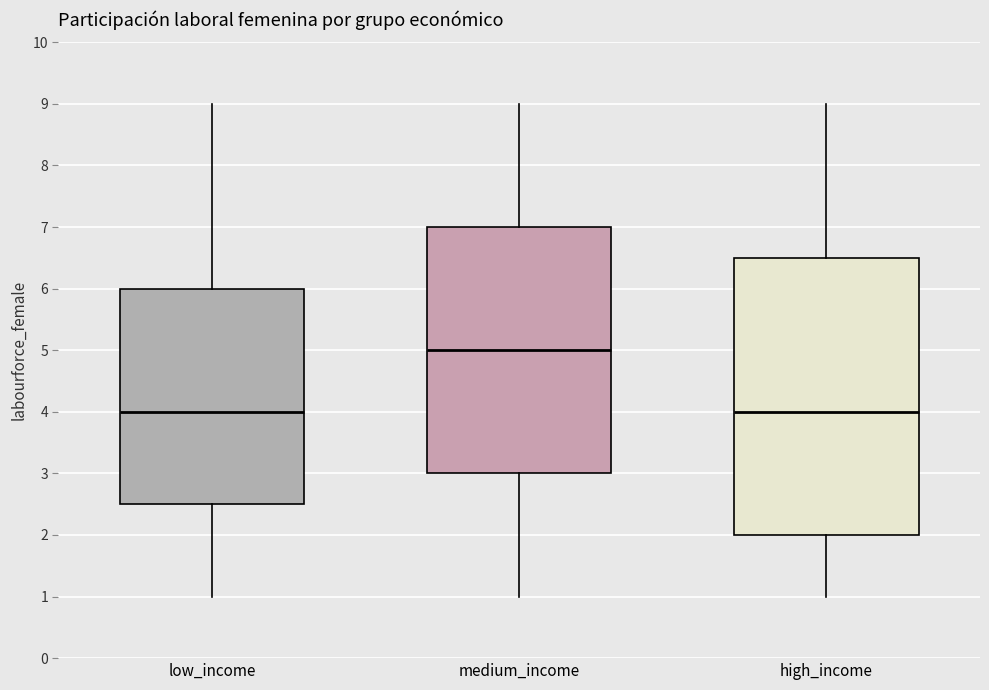

Reading left to right, read every box against the y-axis: the position of its median line, the range the box covers, and the ends of its whiskers. The values are not printed on the chart, so give them approximately, as read against the axis.

low_income: median 4.0, box 2.5 to 6.0, whiskers 1.0 to 9.0
medium_income: median 5.0, box 3.0 to 7.0, whiskers 1.0 to 9.0
high_income: median 4.0, box 2.0 to 6.5, whiskers 1.0 to 9.0